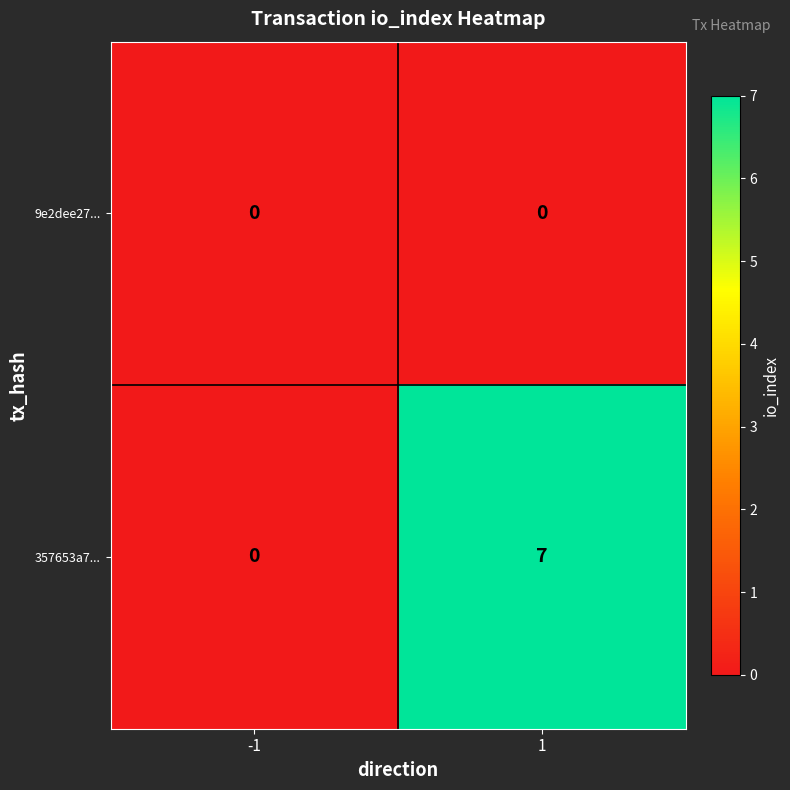

At how many categories does at least one series exceed 2?

1